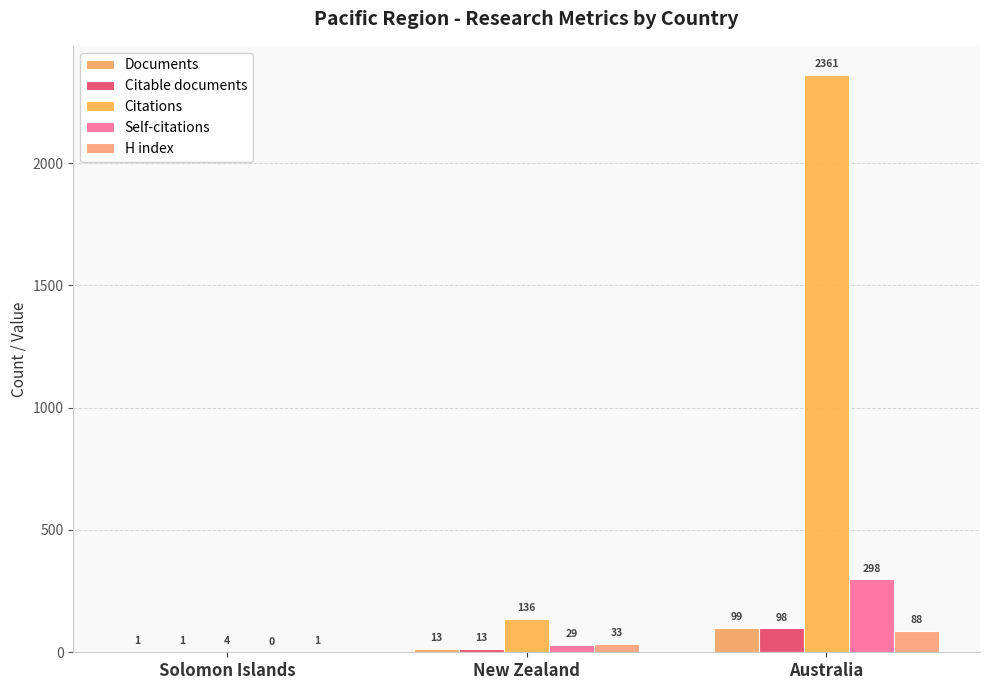

Rank the series at Australia from lowest to highest value.

H index, Citable documents, Documents, Self-citations, Citations